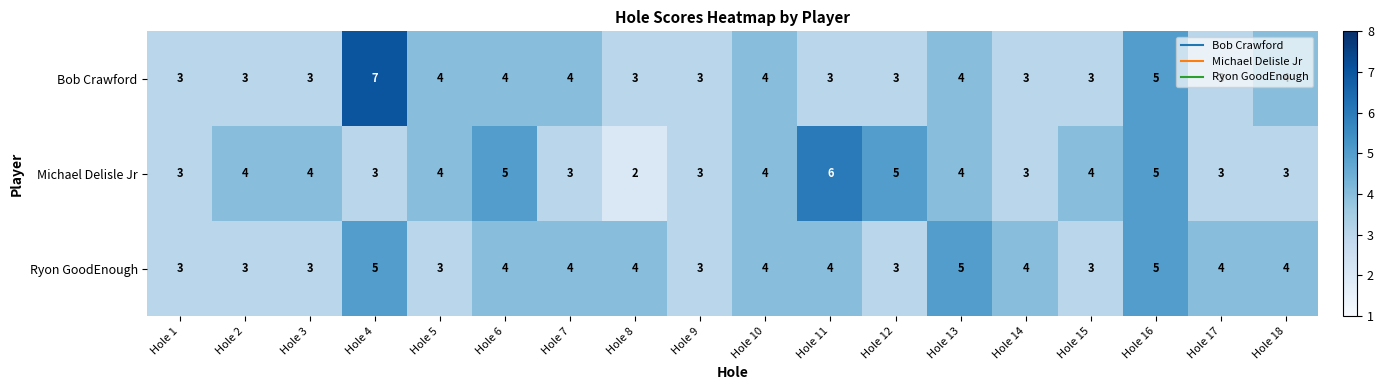

List the series in order of their peak value, lowest first.

Ryon GoodEnough, Michael Delisle Jr, Bob Crawford